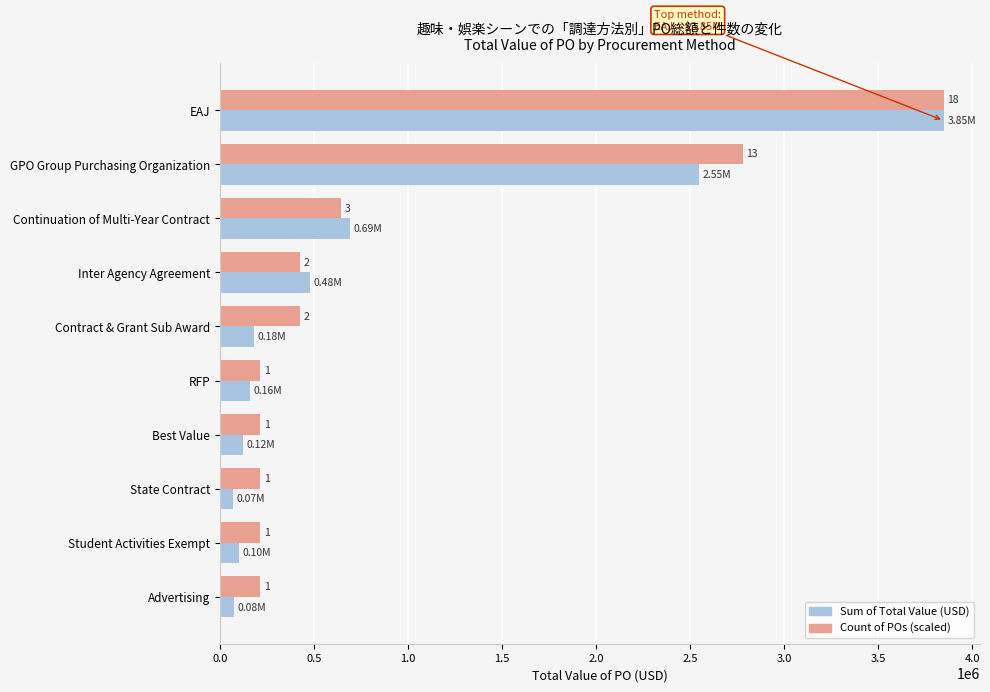

Reading right to left, list all the values displayed in this chart.

Sum of Total Value (USD): 75355.0	100551.0	68900.0	124390.0	159501.0	181979.0	480000.0	689854.7	2547532.5	3847360.0
Count of POs (scaled): 213742.2	213742.2	213742.2	213742.2	213742.2	427484.4	427484.4	641226.7	2778648.9	3847360.0